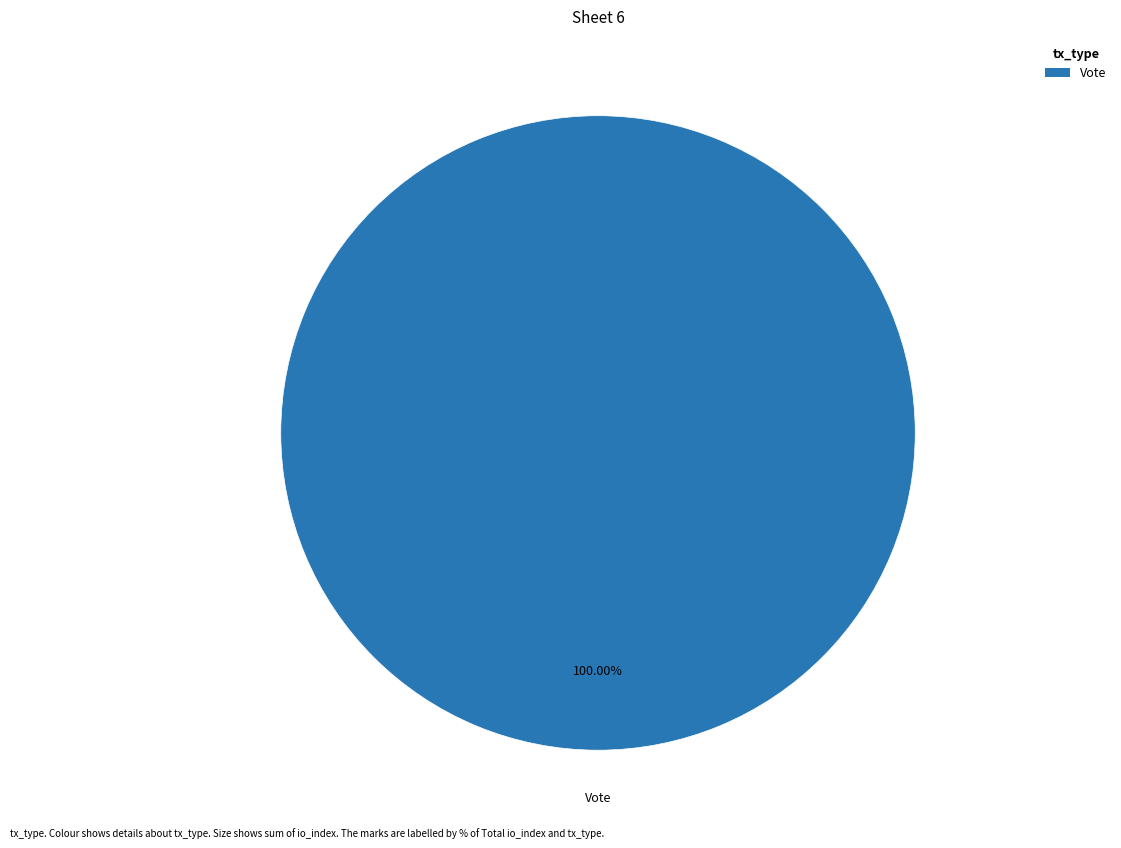

Rank the categories by value from highest to lowest.

Vote